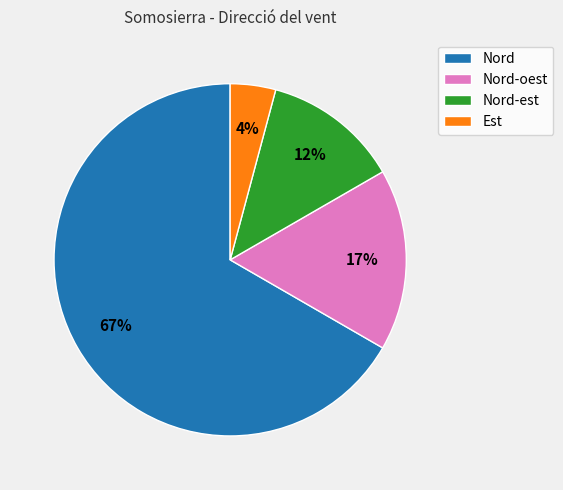

To the nearest percent, what is the average slice percentage?

25%